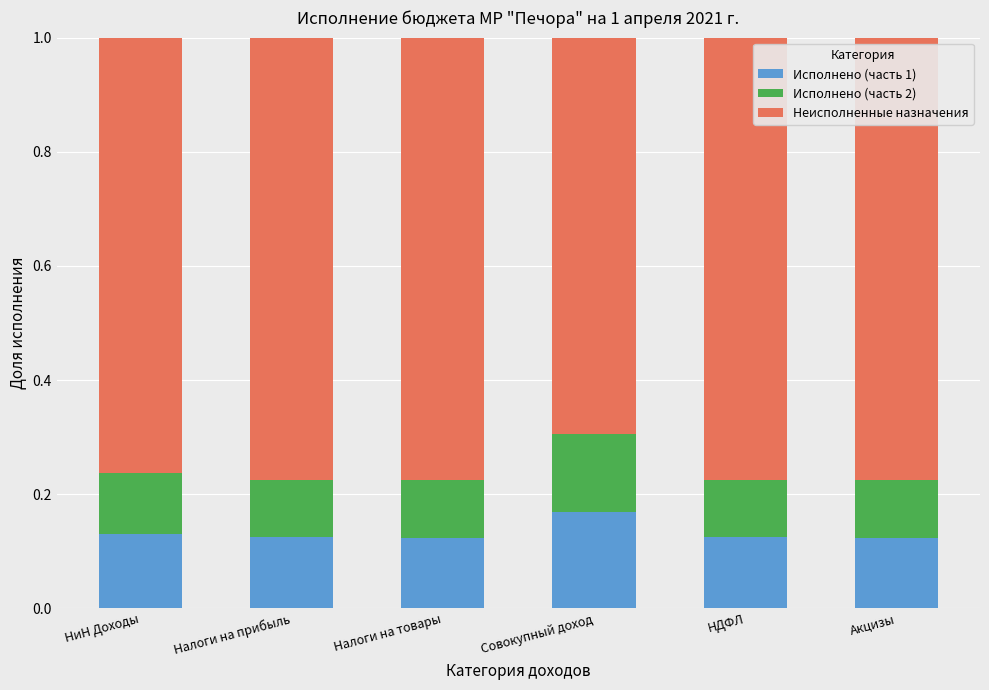

True or false: Исполнено (часть 1) has a value of 0.1 at Акцизы.

True